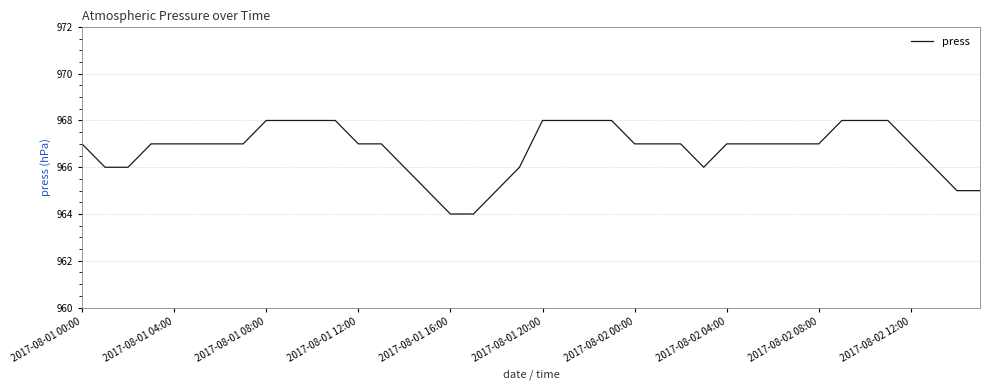

What is the greatest value displayed?

968